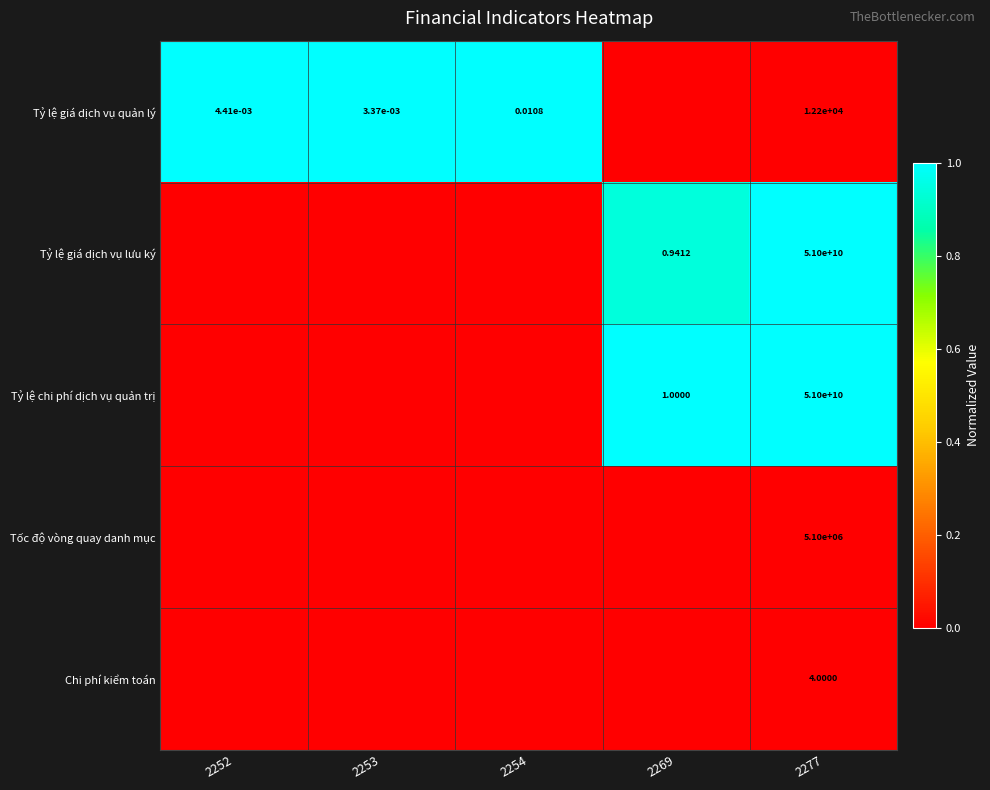

What is the approximate value of Tỷ lệ giá dịch vụ lưu ký at 2269?

0.9